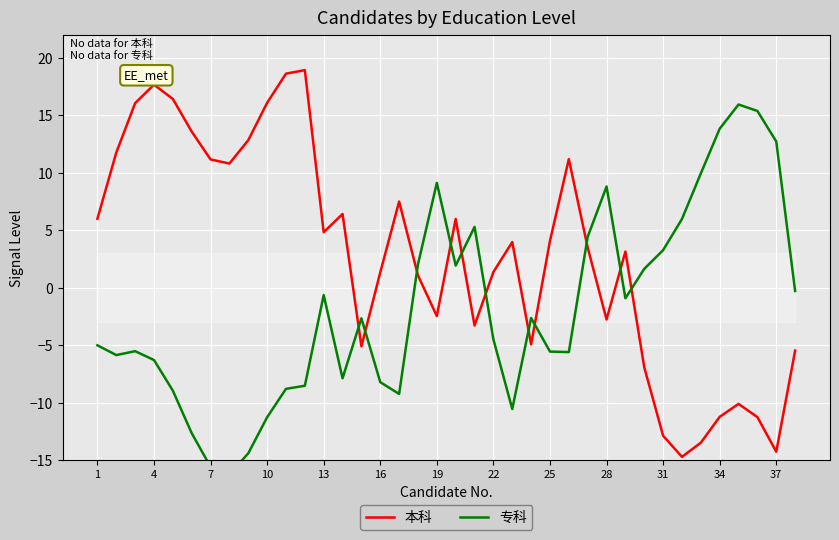

What is the difference between the maximum and minimum values in the 本科 series?

33.6